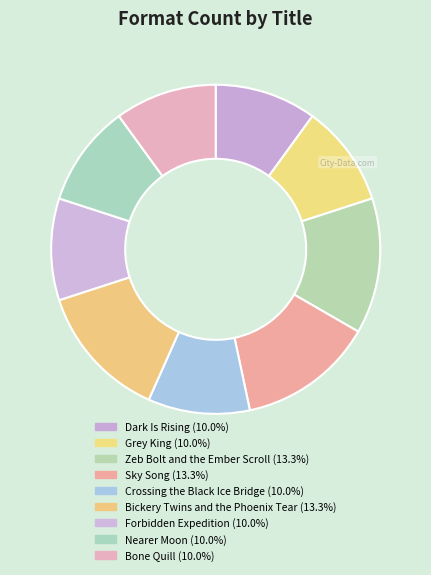

What portion of the pie excludes Bickery Twins and the Phoenix Tear?

86.7%